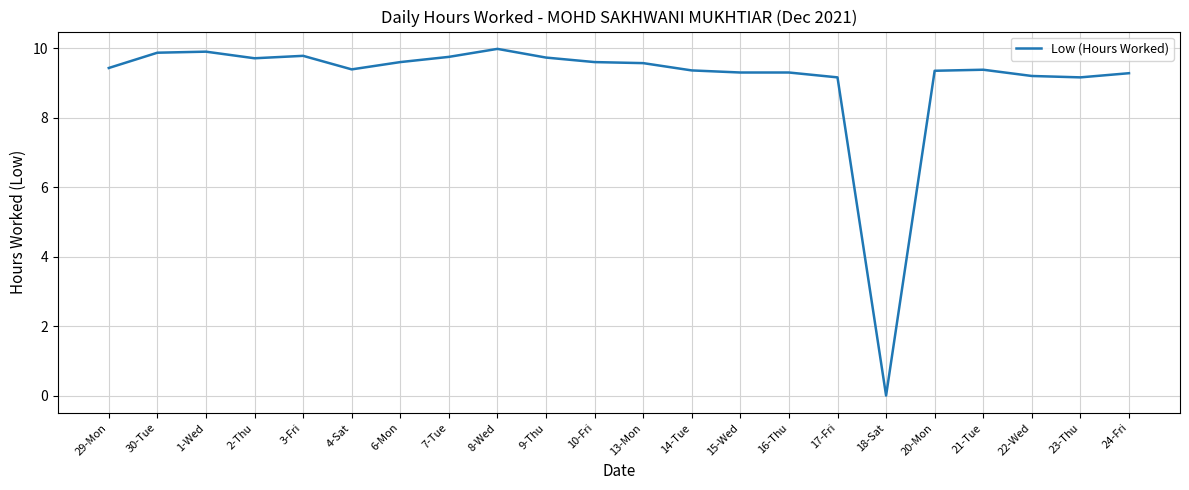

At which category does the chart reach its minimum across all series?

18-Sat